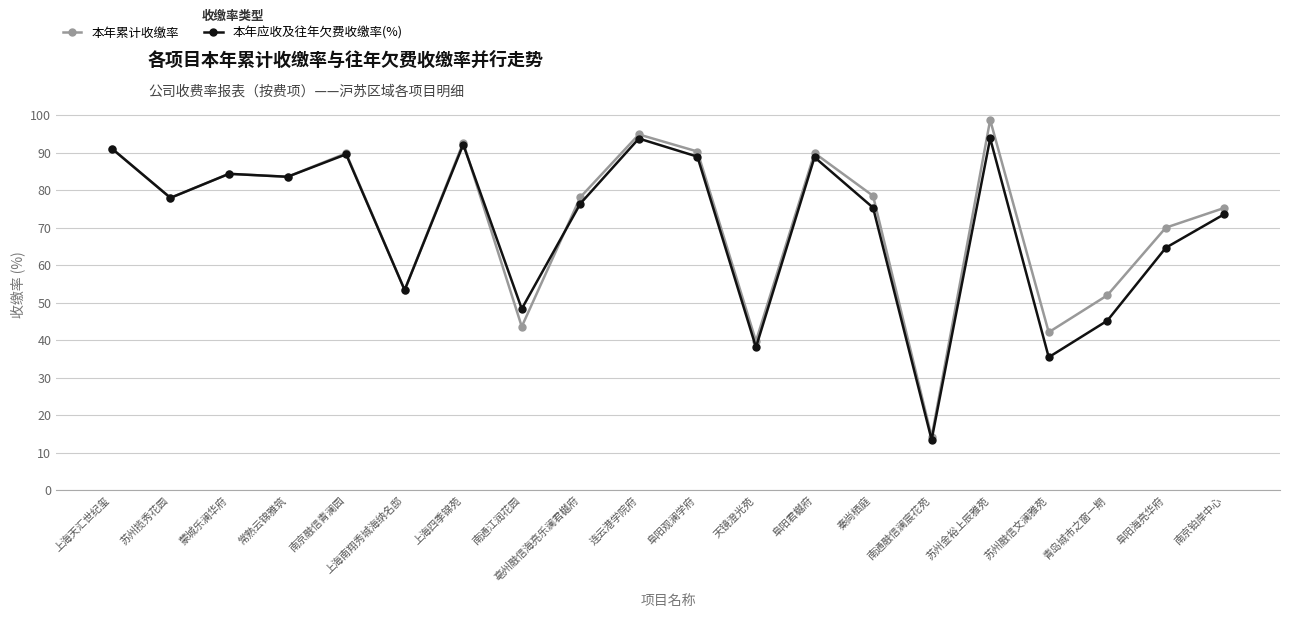

Where is 本年累计收缴率 nearest to the value 56?

上海南翔秀城海纳名邸